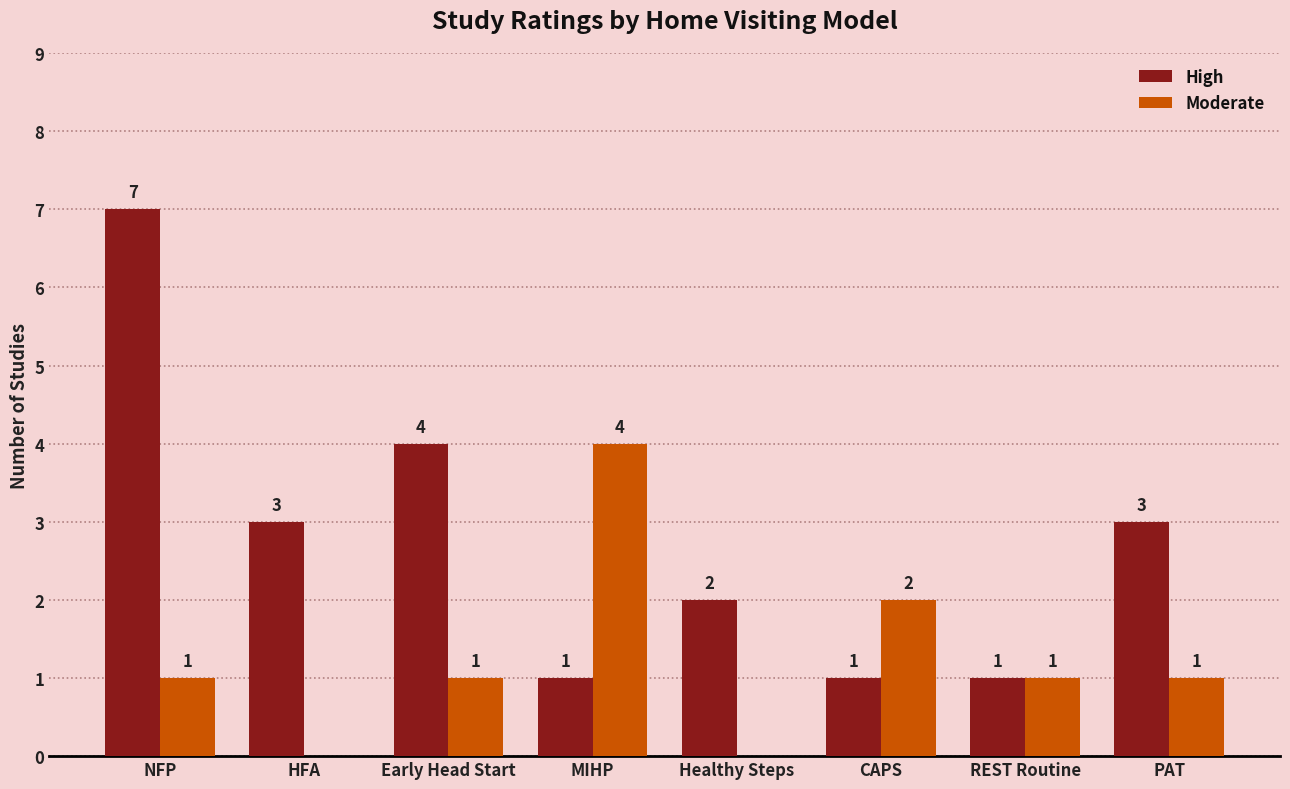

Which series changed the most between Early Head Start and REST Routine?

High